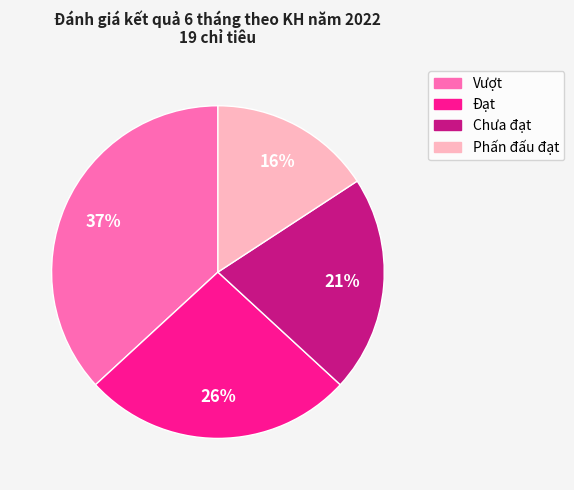

Approximately how many times larger is the value at Vượt compared to Phấn đấu đạt?

2.3